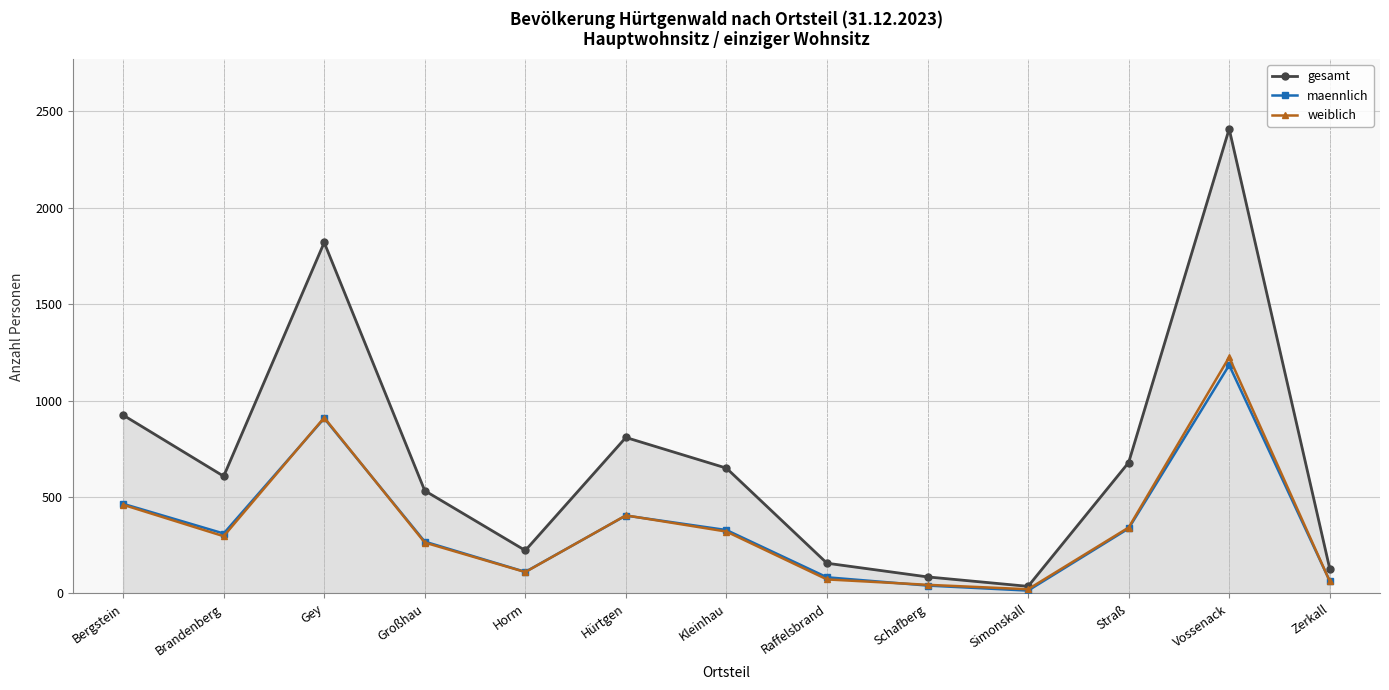

What are all the series names shown in the legend?

gesamt, maennlich, weiblich